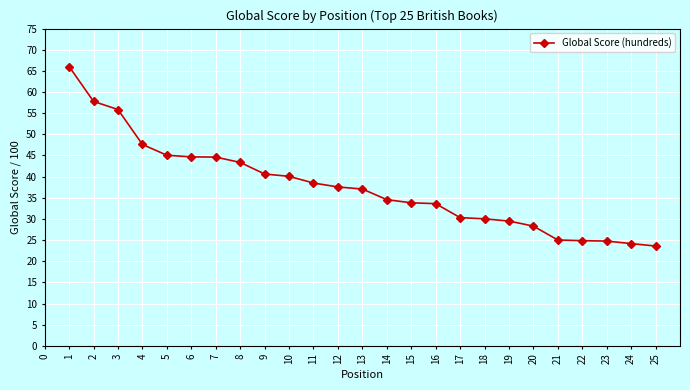

Approximately how many times larger is the value at 22 compared to 2?

0.4